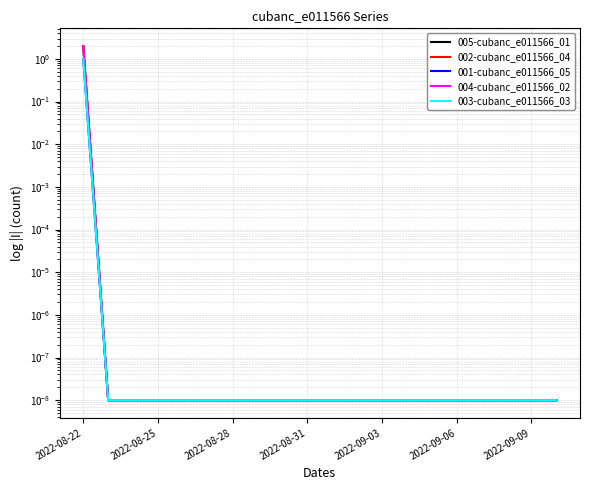

At which category is the sum across all series the highest?

2022-08-22